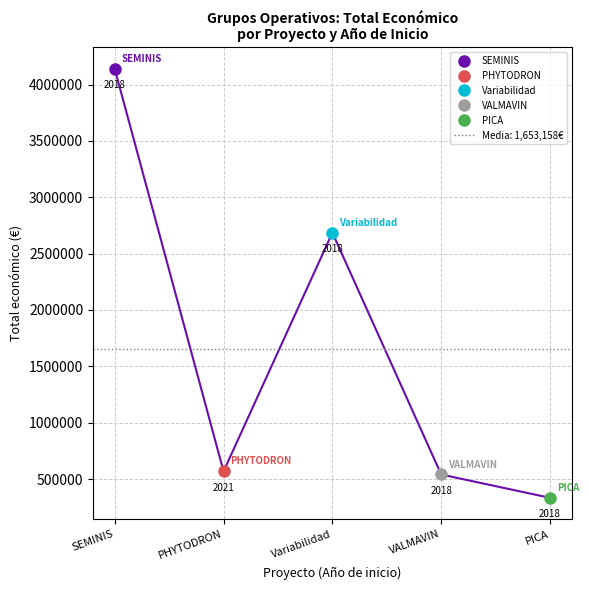

Is this an area chart (filled region under the line)?

No